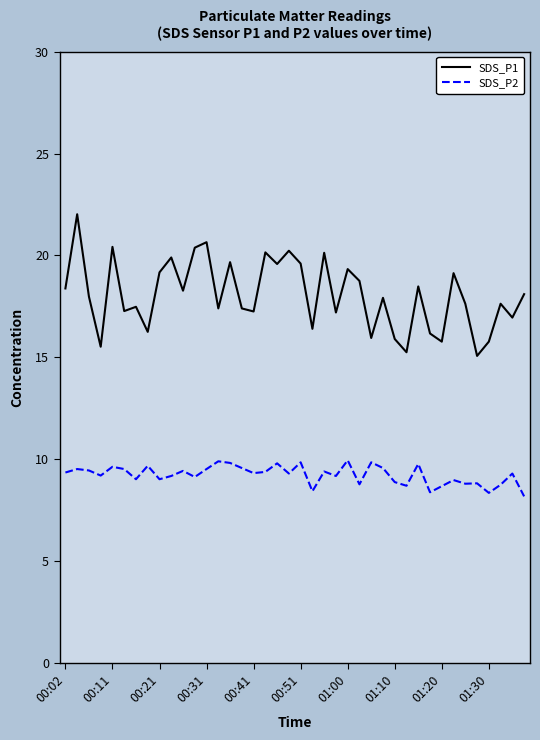

What are all the series names shown in the legend?

SDS_P1, SDS_P2